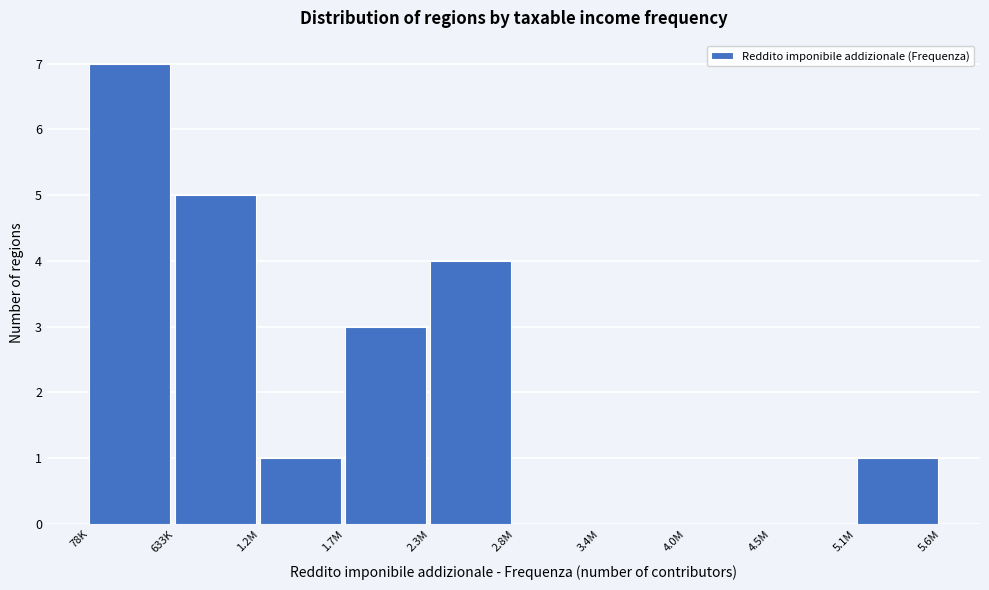

Reading left to right, what are all the values shown in this chart?

78K=7	633K=5	1.2M=1	1.7M=3	2.3M=4	2.8M=0	3.4M=0	4.0M=0	4.5M=0	5.1M=1